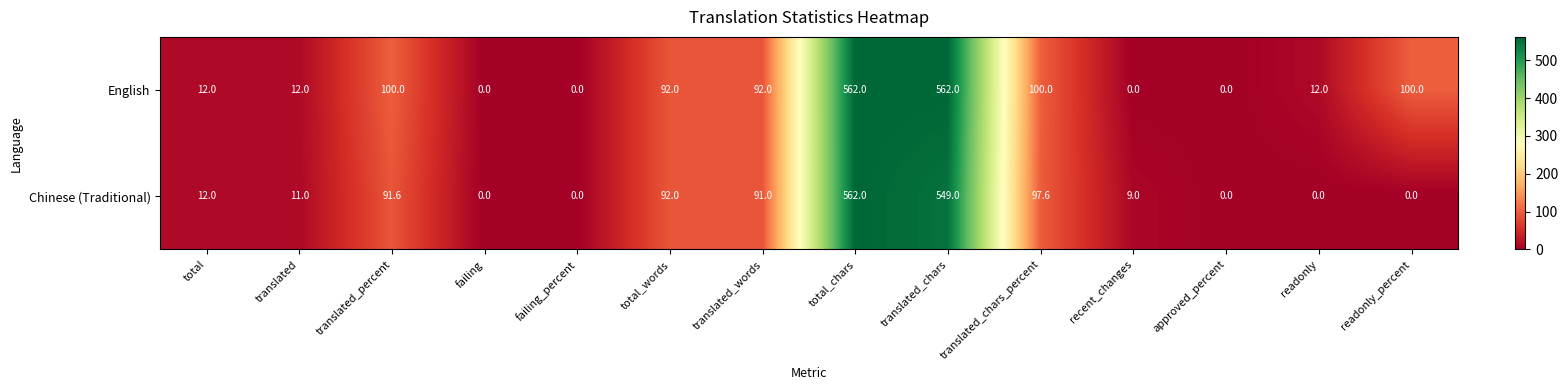

What is the difference between the second highest and minimum values in the English series?

562.0